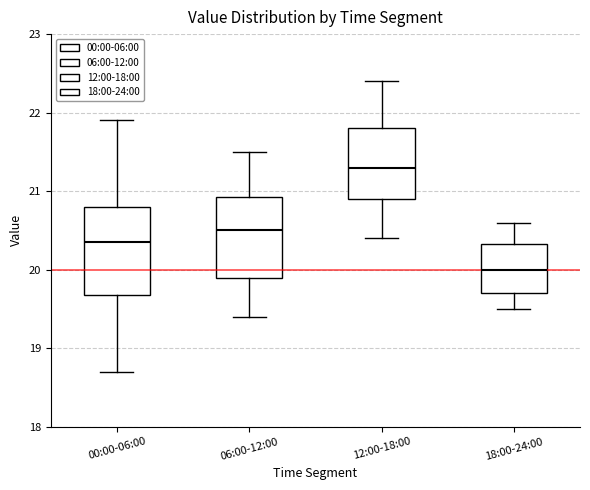

Reading left to right, transcribe this box plot: for each box, give where its median line is, the range the box spans, and where its two whiskers end, as read against the y-axis. The values are not printed on the chart, so give them approximately, as read against the axis.

00:00-06:00: median 20.4, box 19.7 to 20.8, whiskers 18.7 to 21.9
06:00-12:00: median 20.5, box 19.9 to 20.9, whiskers 19.4 to 21.5
12:00-18:00: median 21.3, box 20.9 to 21.8, whiskers 20.4 to 22.4
18:00-24:00: median 20.0, box 19.7 to 20.3, whiskers 19.5 to 20.6